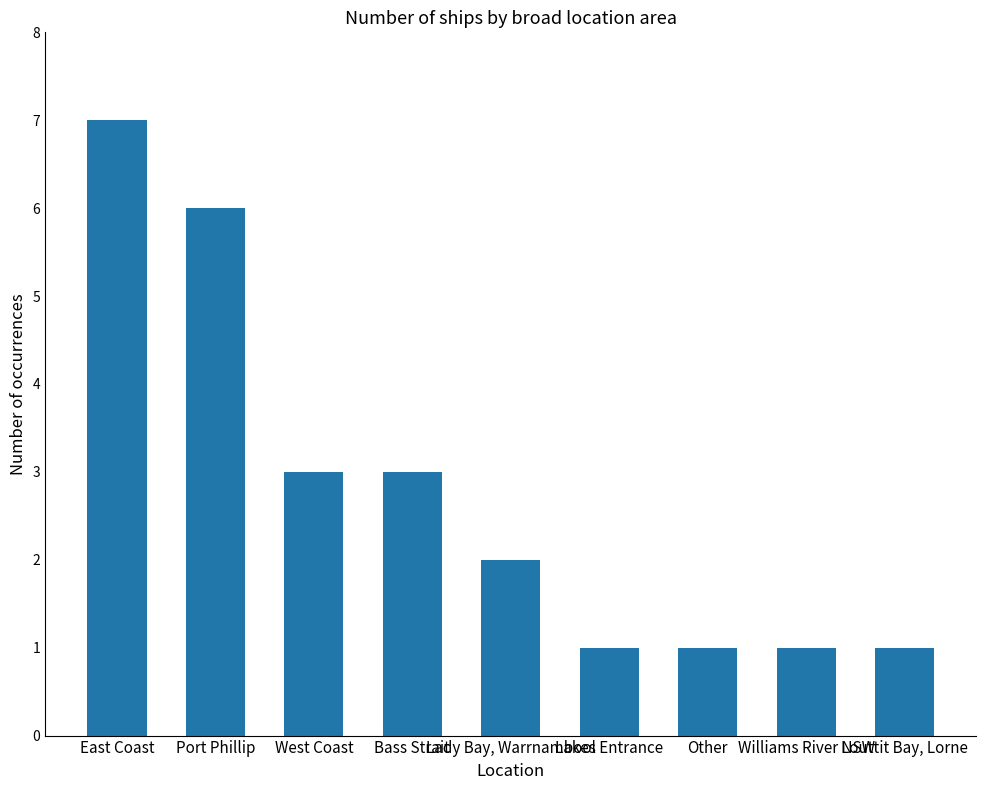

What is the change in value from Lady Bay, Warrnambool to Louttit Bay, Lorne?

-1